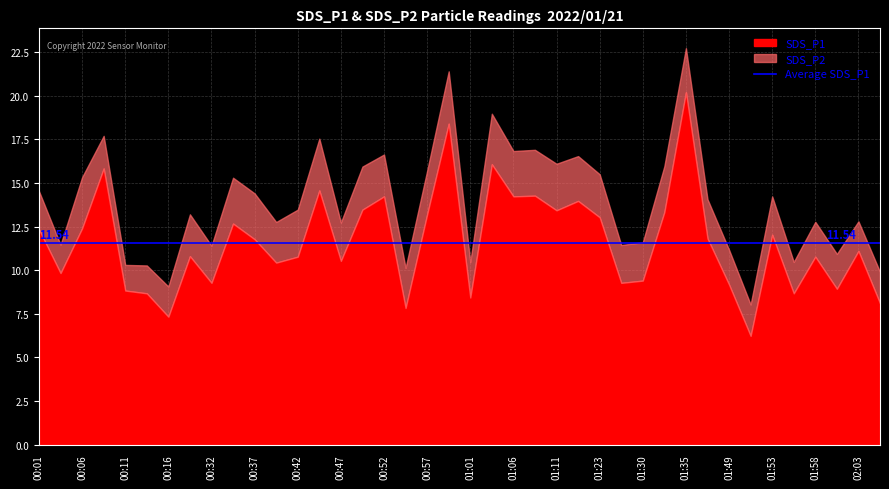

What is the label of the 26th point from the left?

01:19